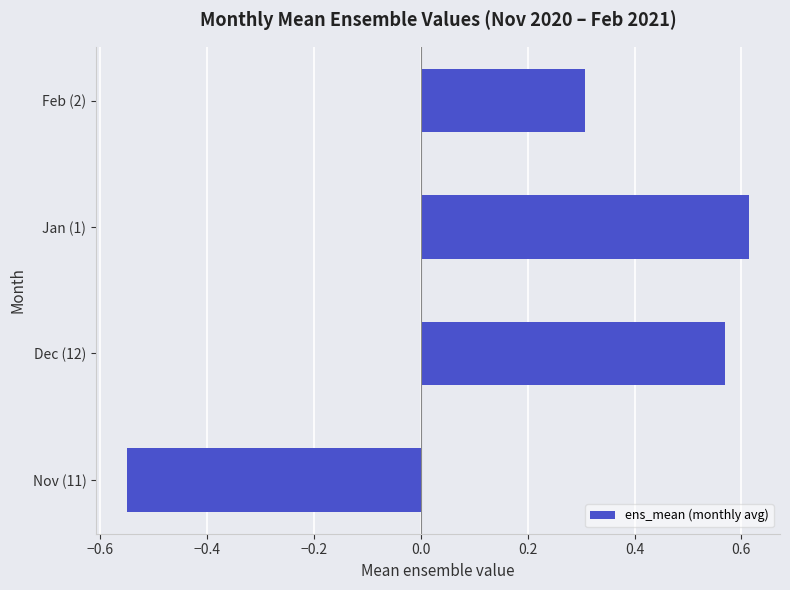

The chart shows a value of 0.5 at Feb (2). True or false?

False